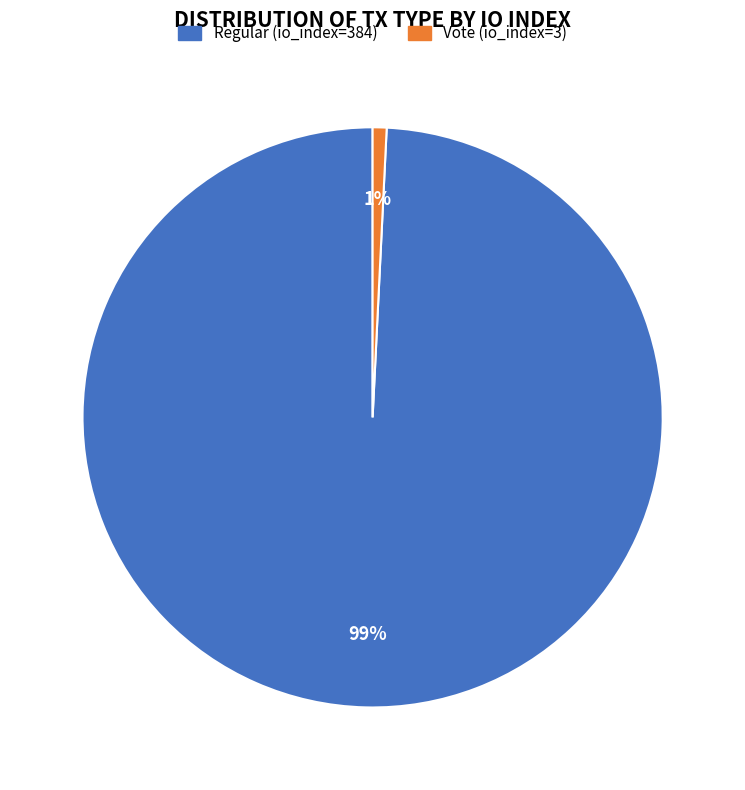

How many slices are in this pie chart?

2